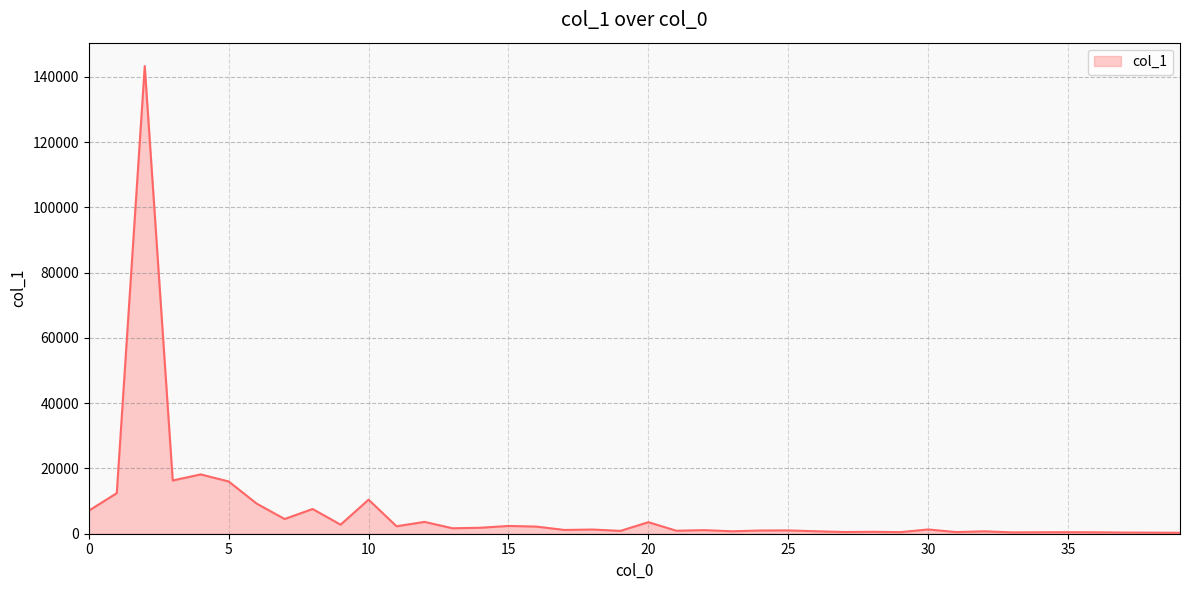

What is the maximum value shown in the chart?

143336